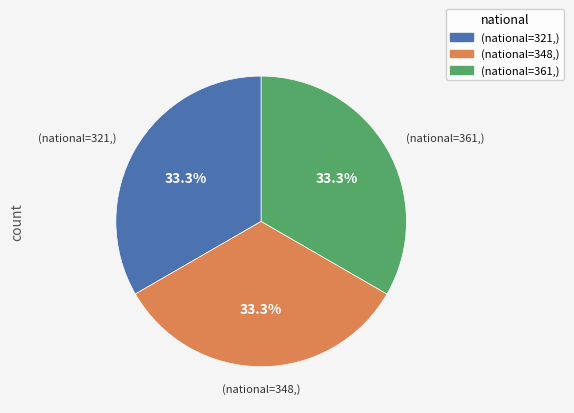

Approximately how many times larger is the value at (national=361,) compared to (national=321,)?

1.0